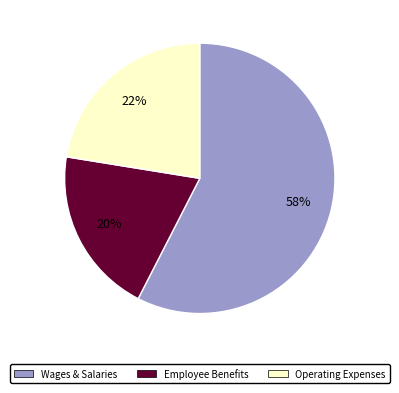

Does any single category account for the majority?

Yes